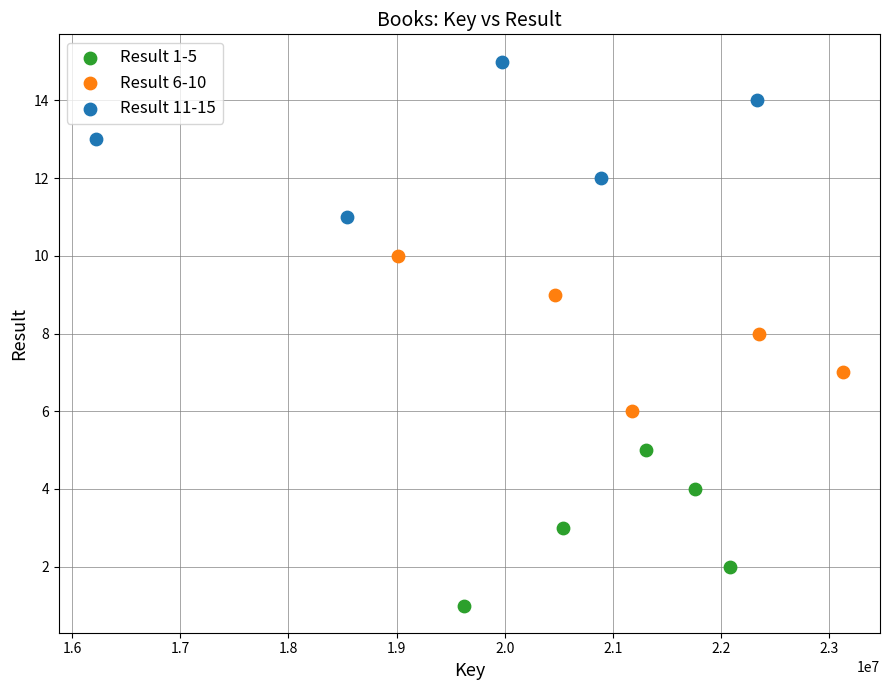

Which series contains the highest Y value?

Result 11-15